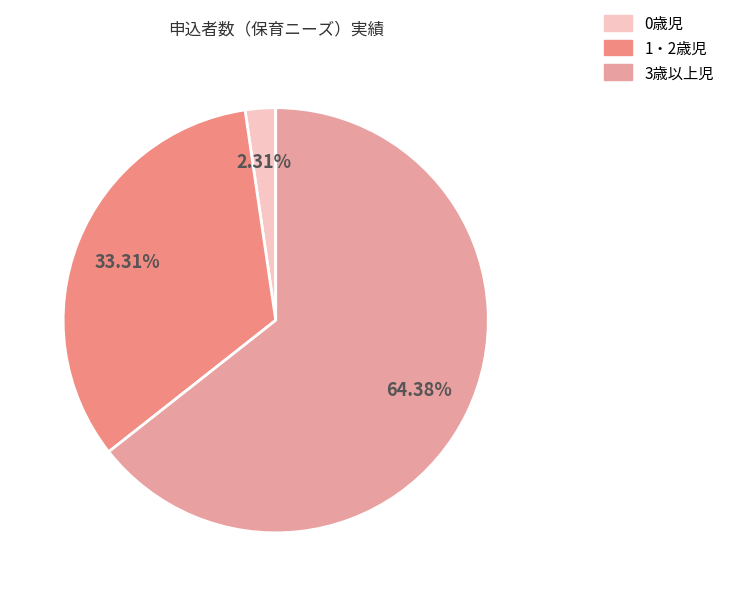

To the nearest percent, what is the difference between the 1・2歳児 and 0歳児 slice percentages?

31%